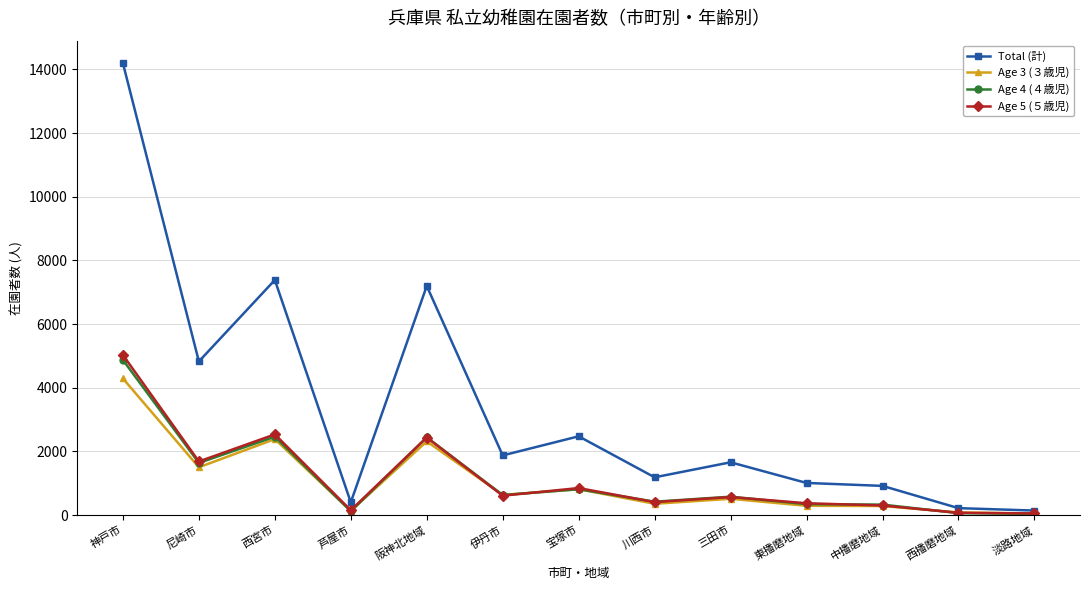

At which label does Age 4 (４歳児) first exceed 579?

神戸市